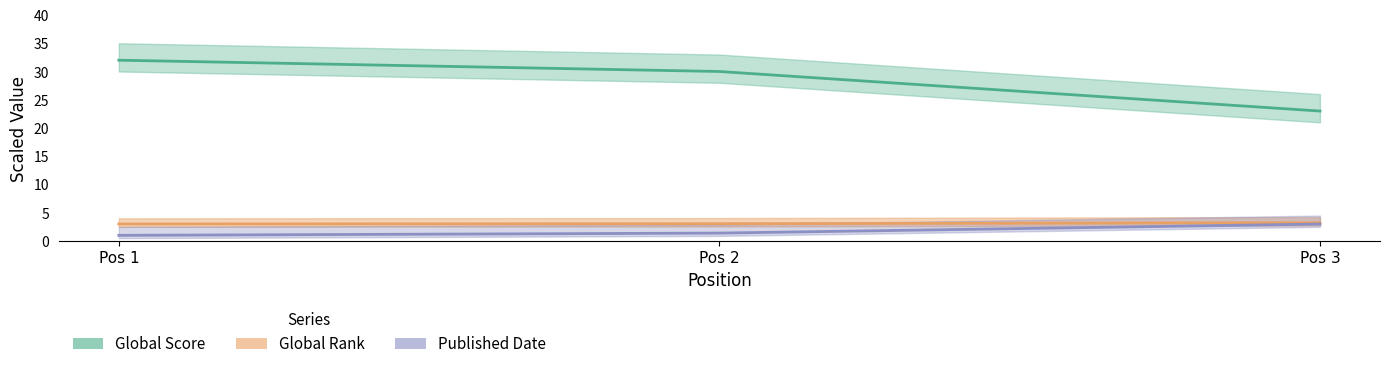

Is it true that Global Rank equals 3.0 at Pos 1?

True